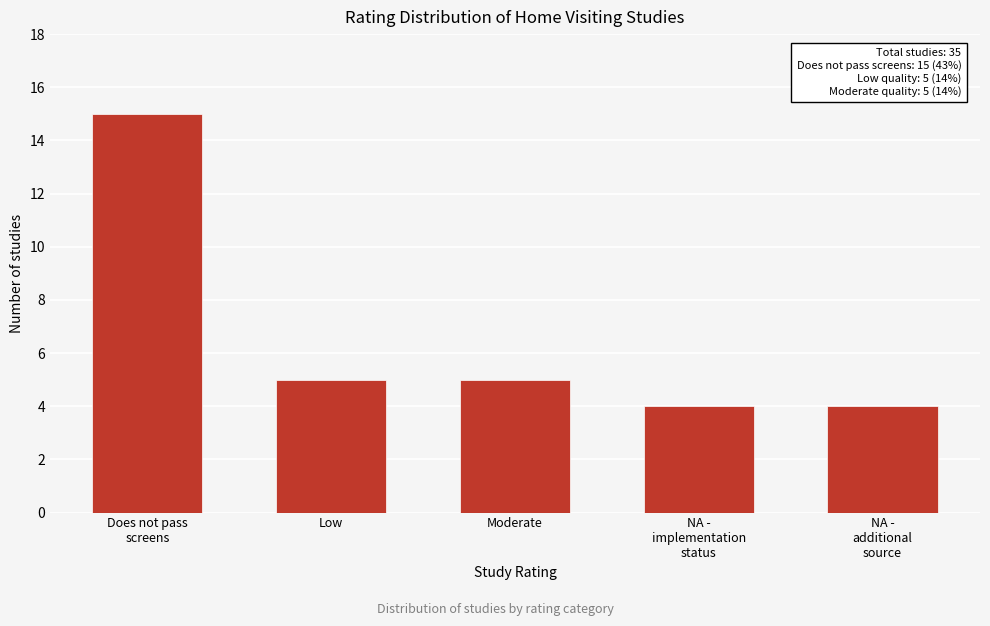

Reading left to right, transcribe all the data shown in this chart.

15	5	5	4	4